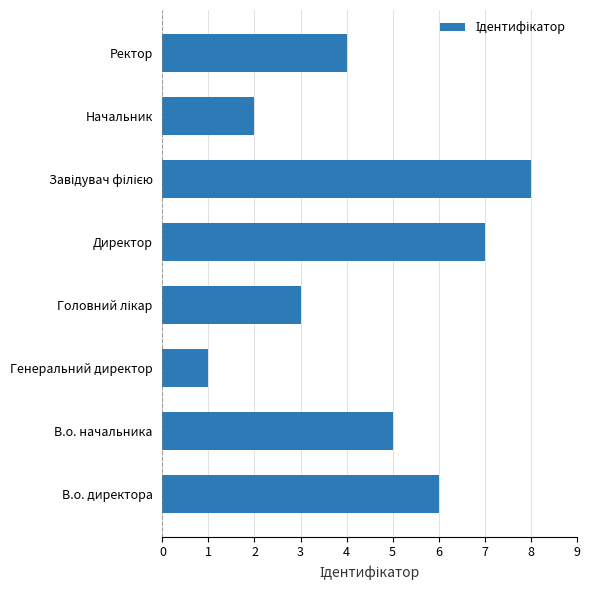

Is it true that the value at Директор is 7?

True